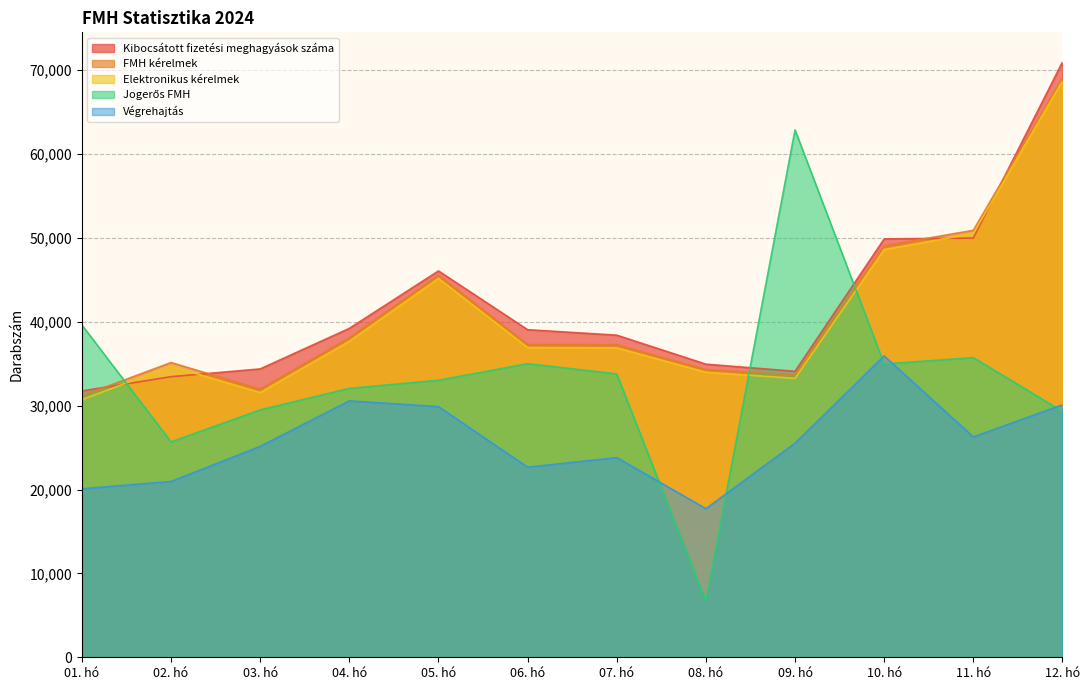

How many interior local peaks does the Elektronikus kérelmek series have?

2